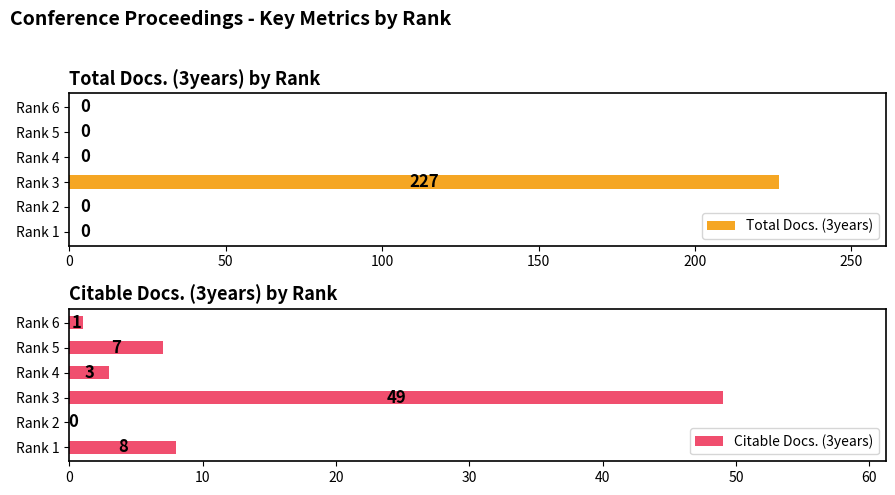

What is the maximum value for Total Docs. (3years)?

227